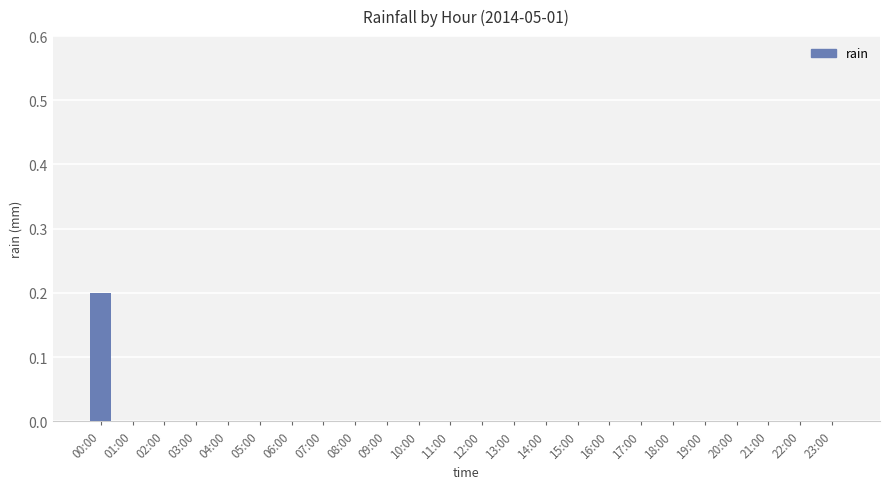

Reading left to right, transcribe all the data shown in this chart.

00:00=0.2	01:00=0.0	02:00=0.0	03:00=0.0	04:00=0.0	05:00=0.0	06:00=0.0	07:00=0.0	08:00=0.0	09:00=0.0	10:00=0.0	11:00=0.0	12:00=0.0	13:00=0.0	14:00=0.0	15:00=0.0	16:00=0.0	17:00=0.0	18:00=0.0	19:00=0.0	20:00=0.0	21:00=0.0	22:00=0.0	23:00=0.0